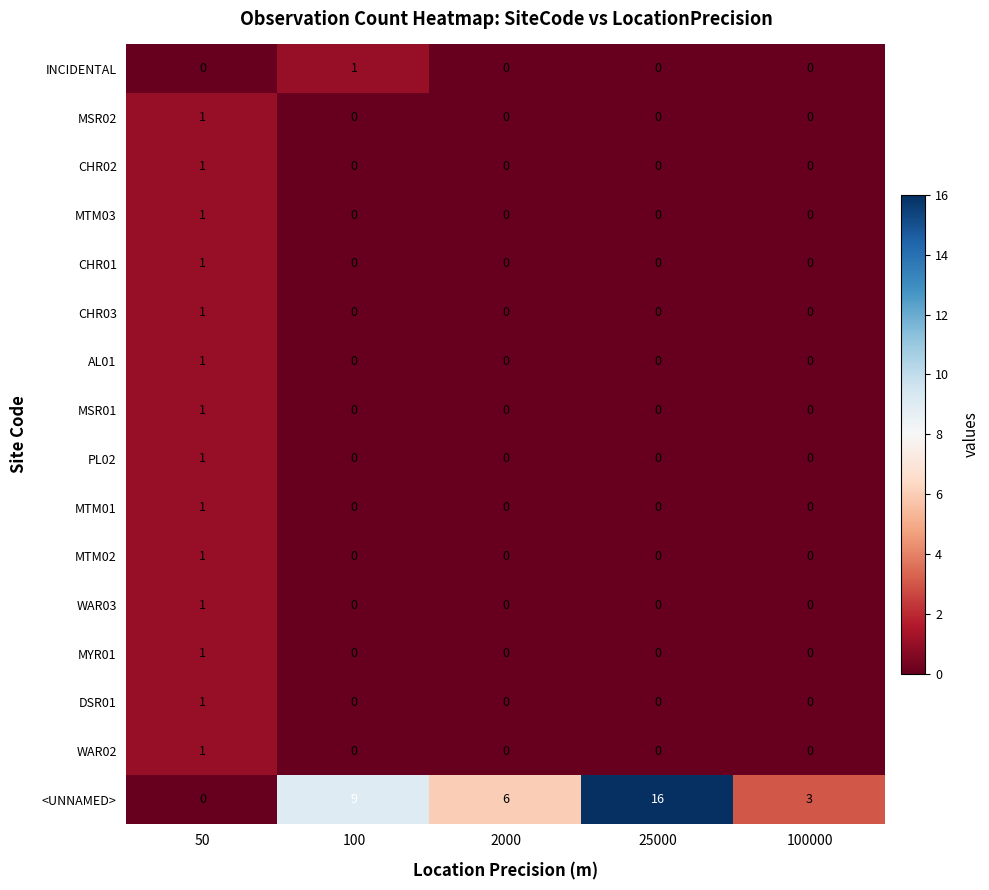

Count the number of categories in the chart.

5